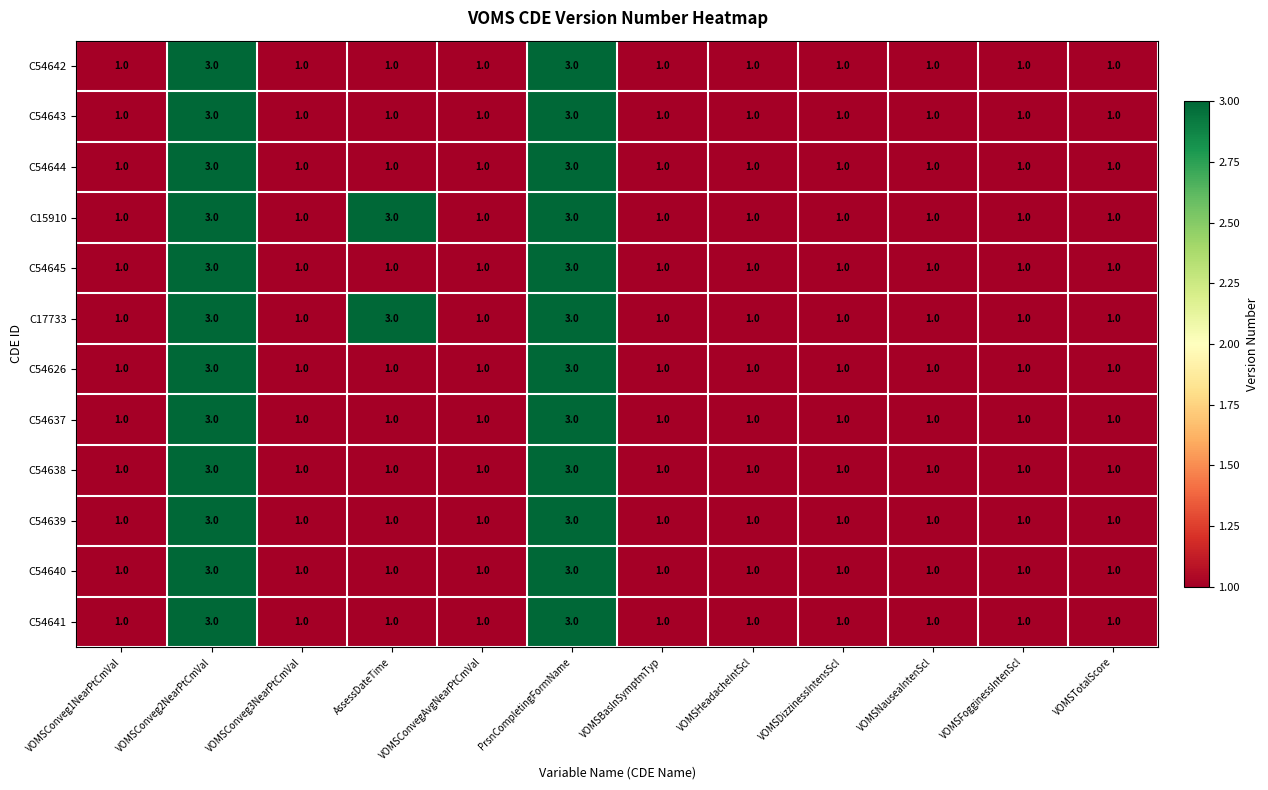

What is the total value across all series at VOMSConvegAvgNearPtCmVal?

12